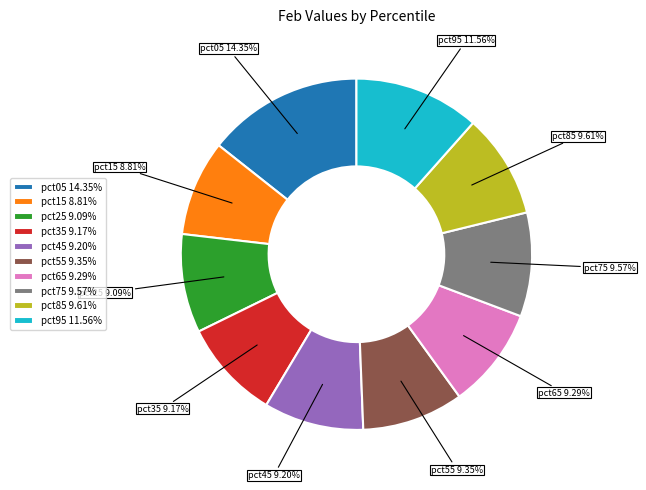

Do pct05 and pct25 together represent more than half of the pie?

No